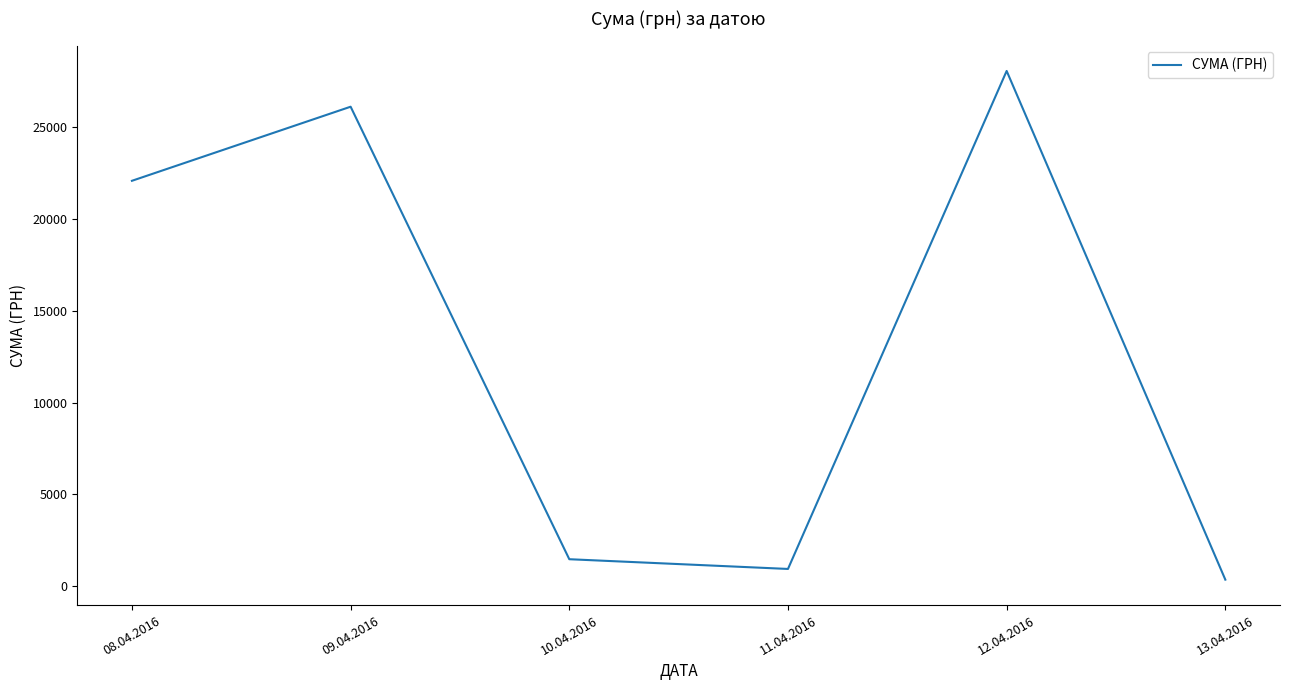

How many lines are shown in the chart?

1